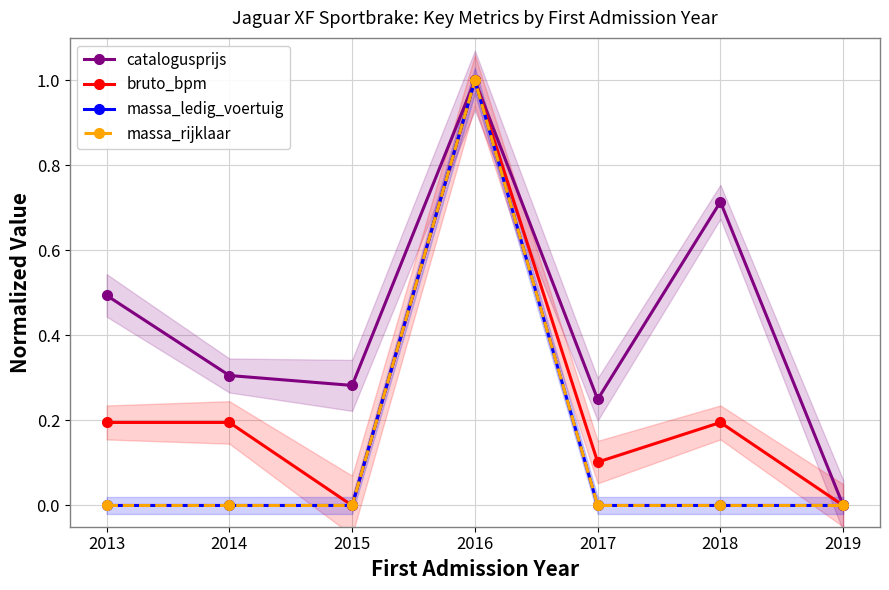

How many interior local valleys does the bruto_bpm series have?

2